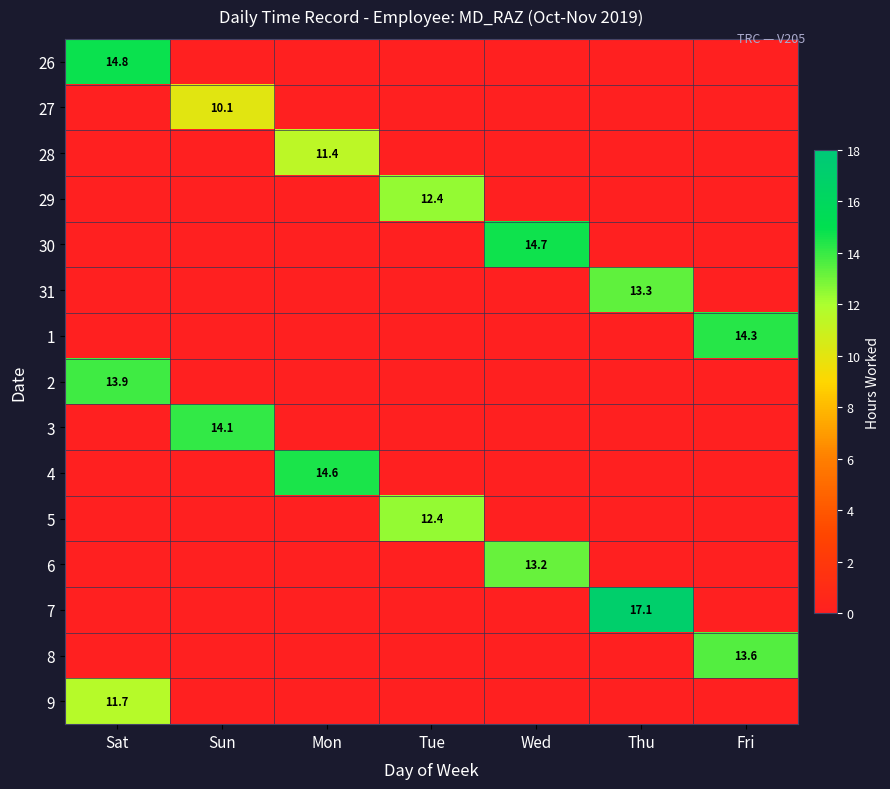

Is it true that 30 equals 23.5 at Wed?

False